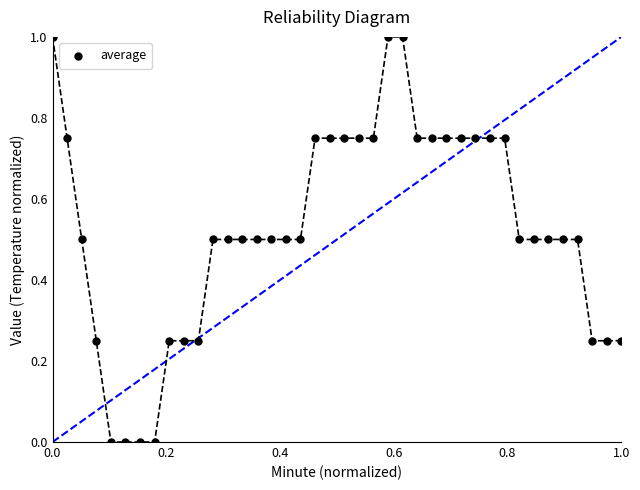

What is the range of X values (max minus min)?

1.0